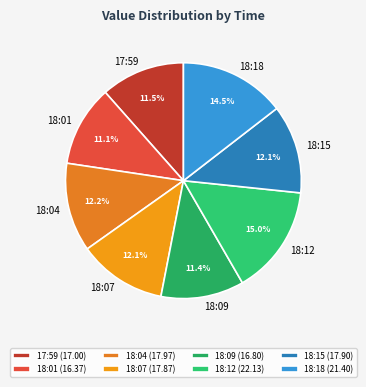

What is the total percentage of 18:18 and 18:12?

29.5%